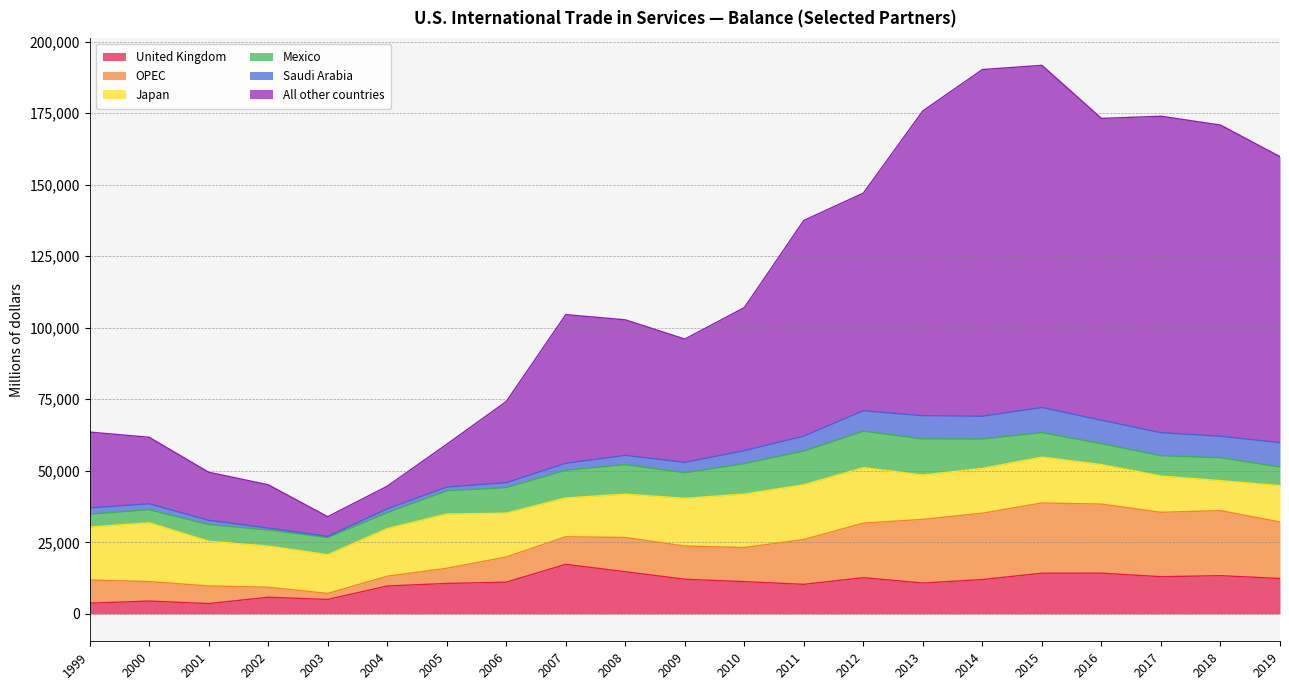

Which label corresponds to the largest value in the chart?

2014